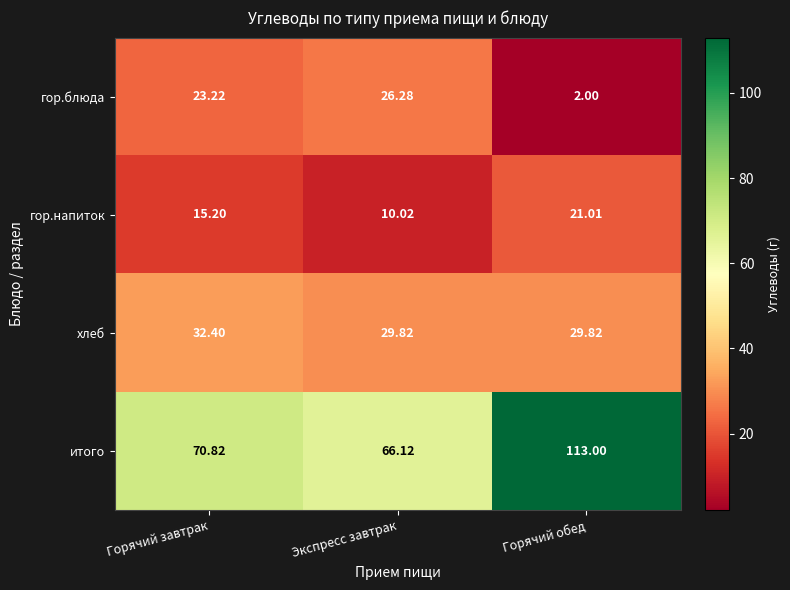

At Экспресс завтрак, list the series in order from smallest to largest.

гор.напиток, гор.блюда, хлеб, итого